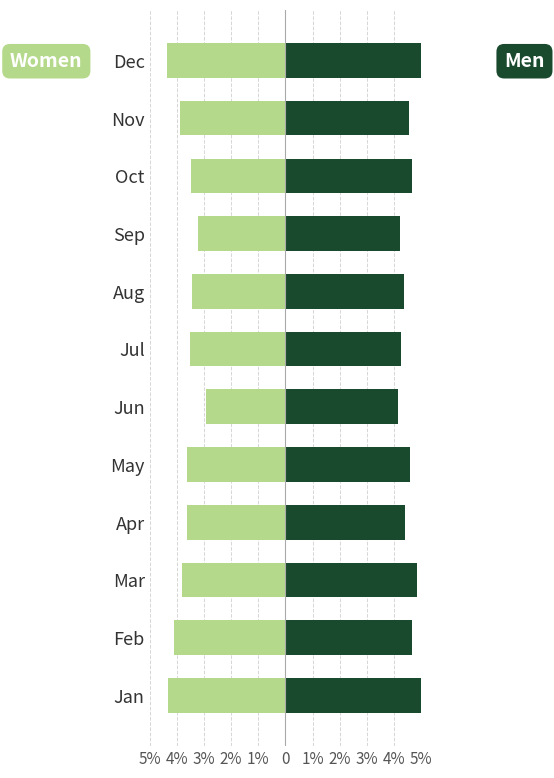

Which series changed the most between 2% and 3%?

Female